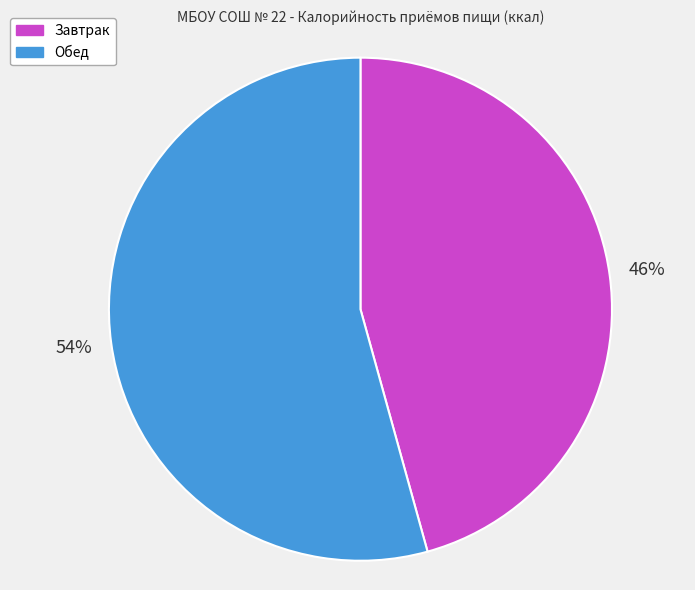

To the nearest percent, what portion does Обед represent?

54%